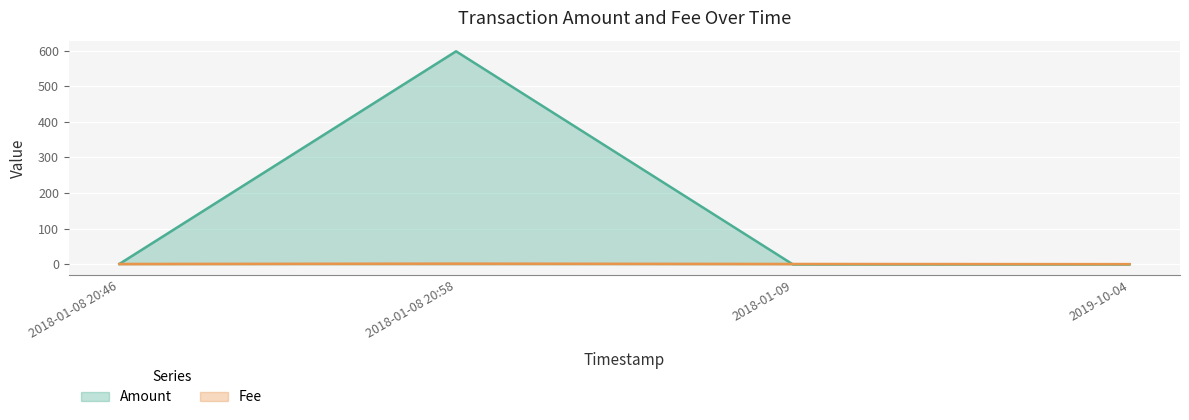

Is it true that Fee equals 2.9 at 2018-01-08 20:58?

False